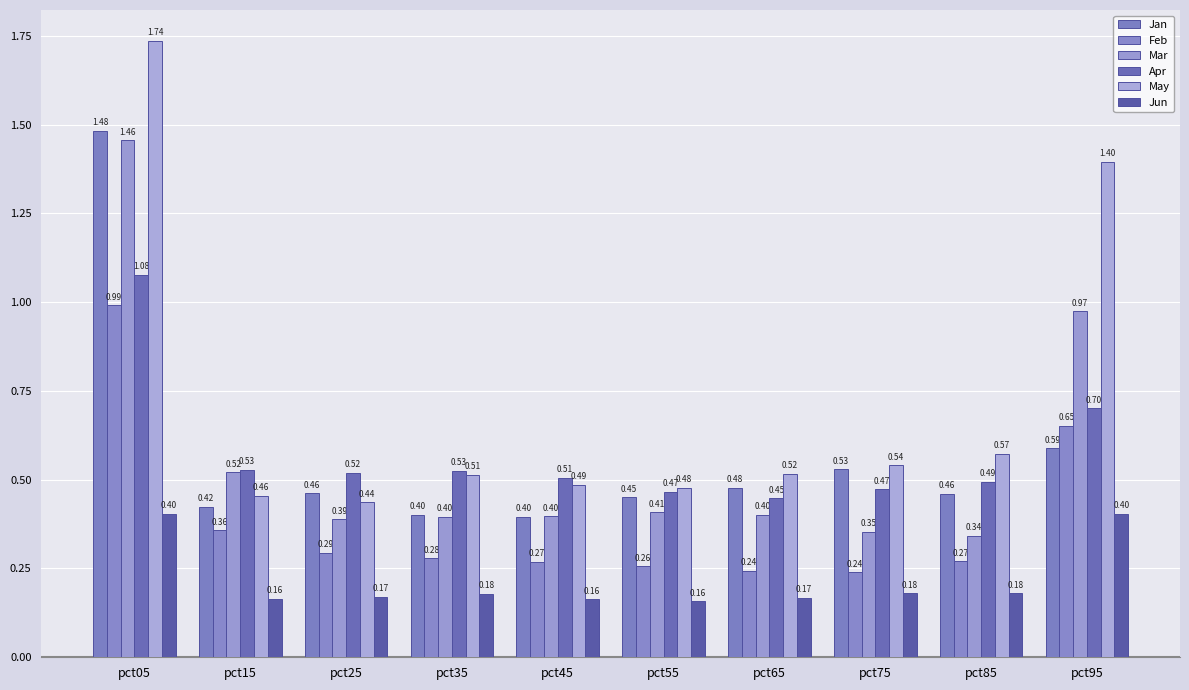

Is the value of Jan at pct75 greater than the value of Feb at pct55?

Yes